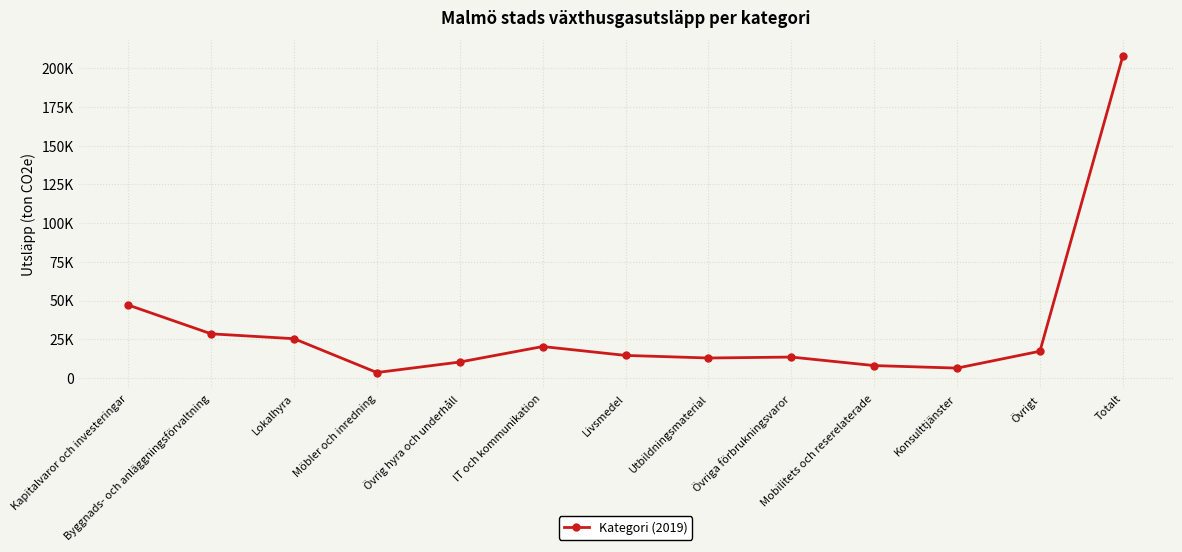

What is the difference between the maximum and minimum values?

204264.3